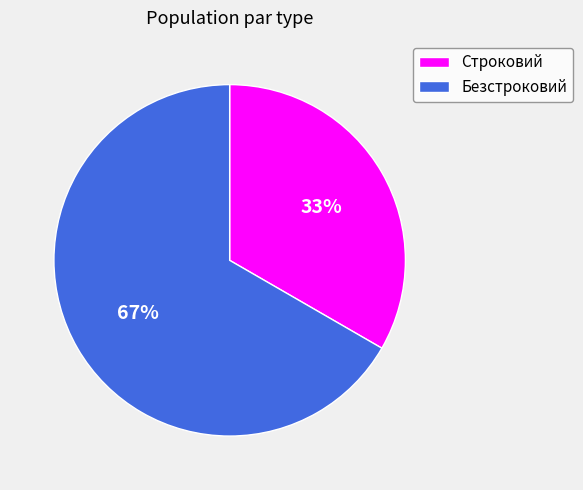

Is Строковий the majority of the pie?

No